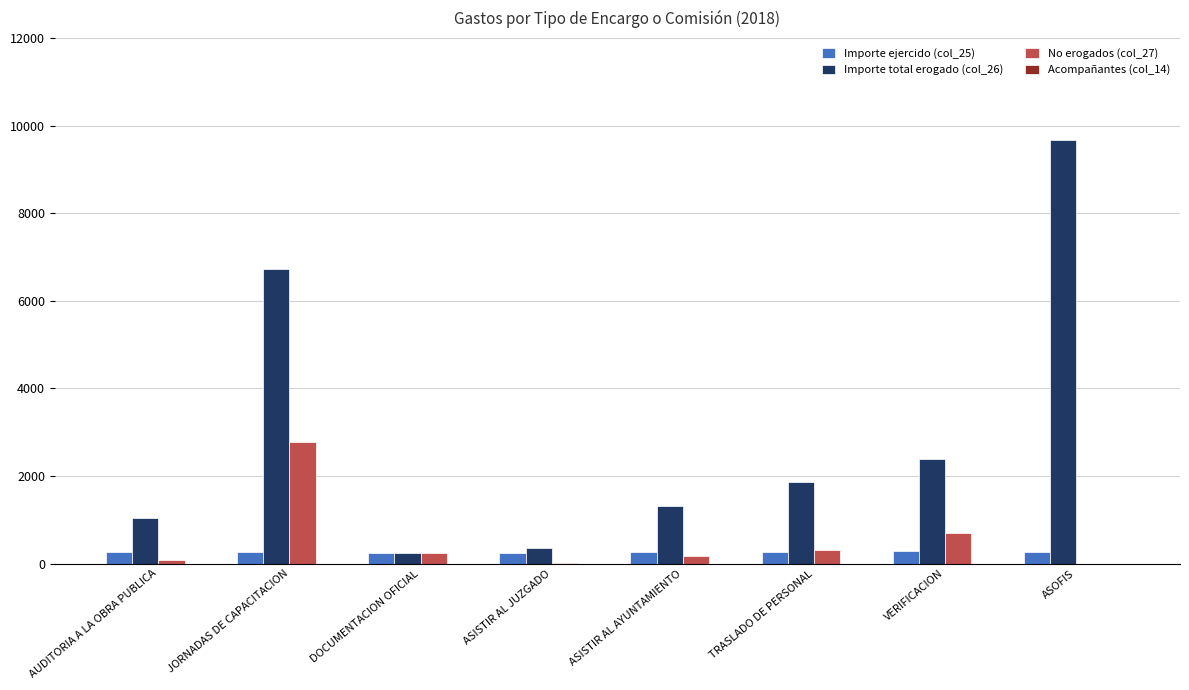

Which category has the highest value across all series?

ASOFIS